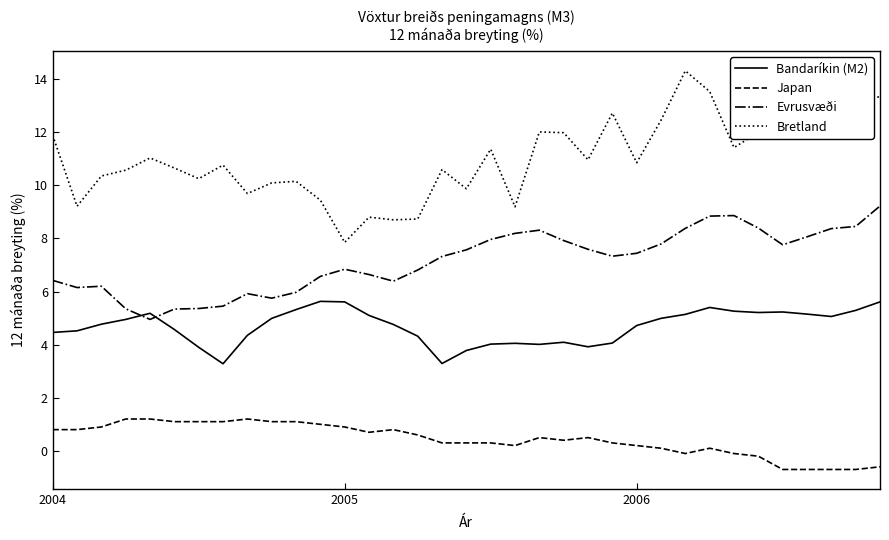

Which series has the largest range (max minus min)?

Bretland